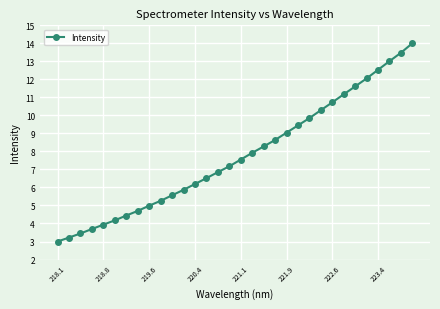

What is the value of the 25th point from the left?

10.7